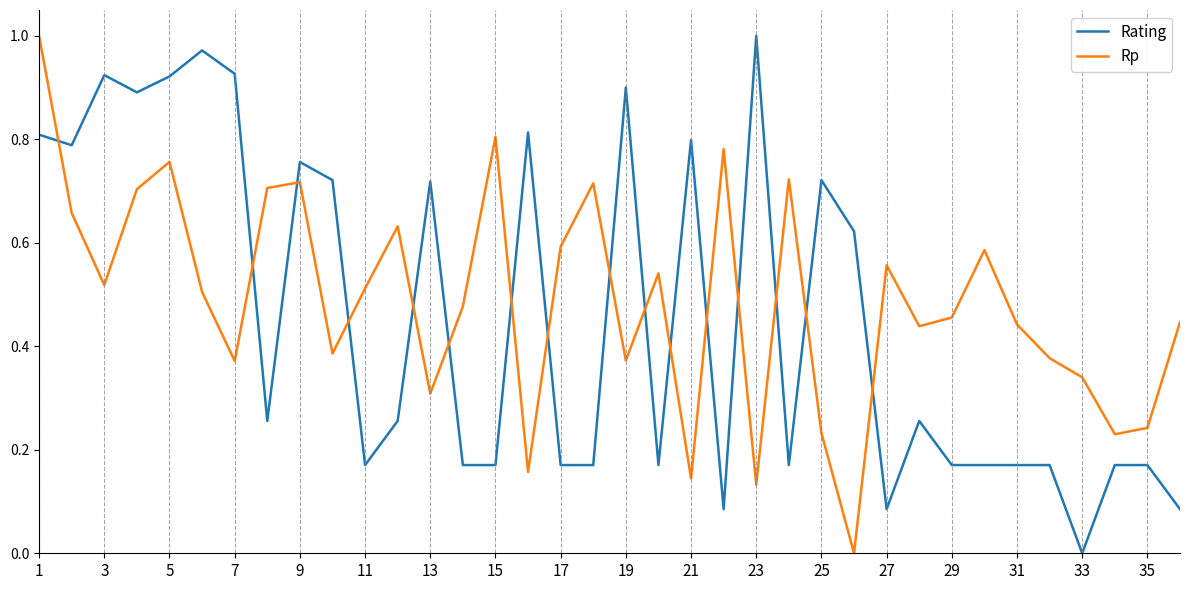

How many times do Rating and Rp cross each other?

16